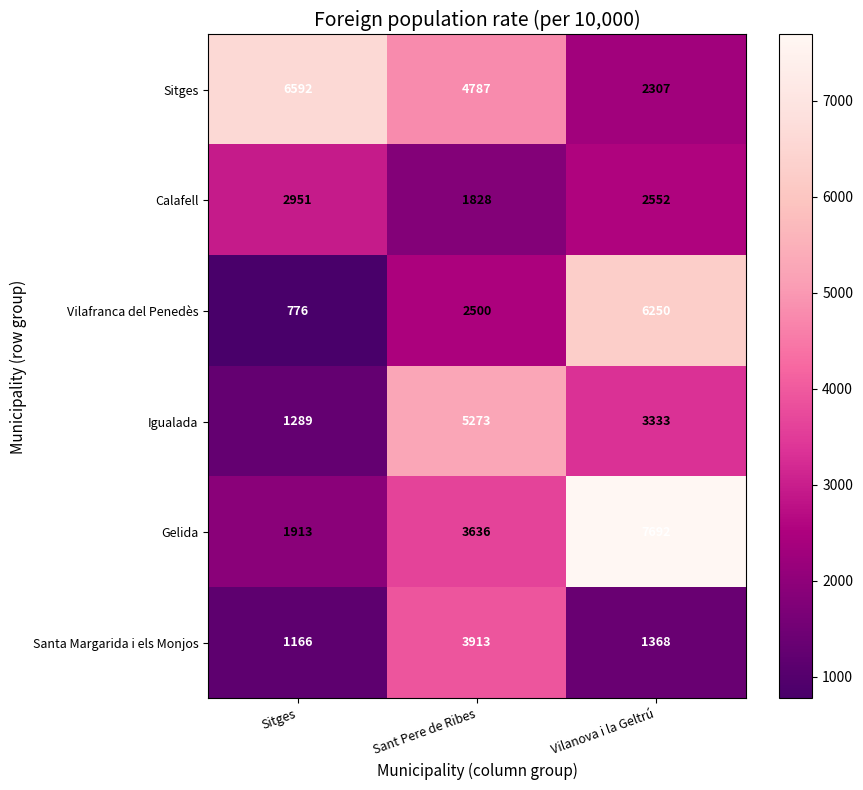

Read the Gelida value at Sitges, to the nearest 50.

1900